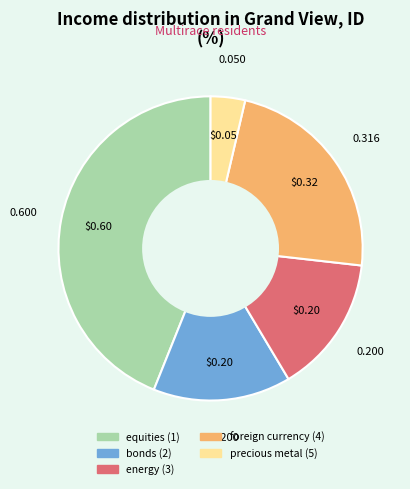

Which has a higher value, precious metal (5) or foreign currency (4)?

foreign currency (4)